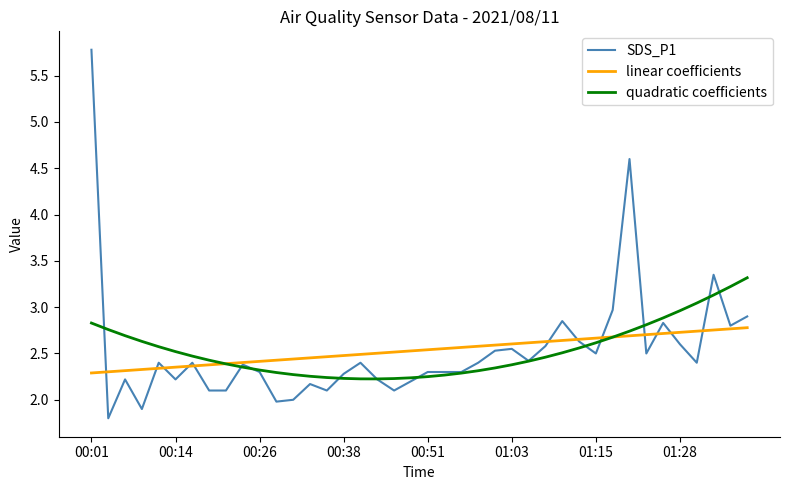

True or false: SDS_P1 has more than 1 interior local peaks.

True